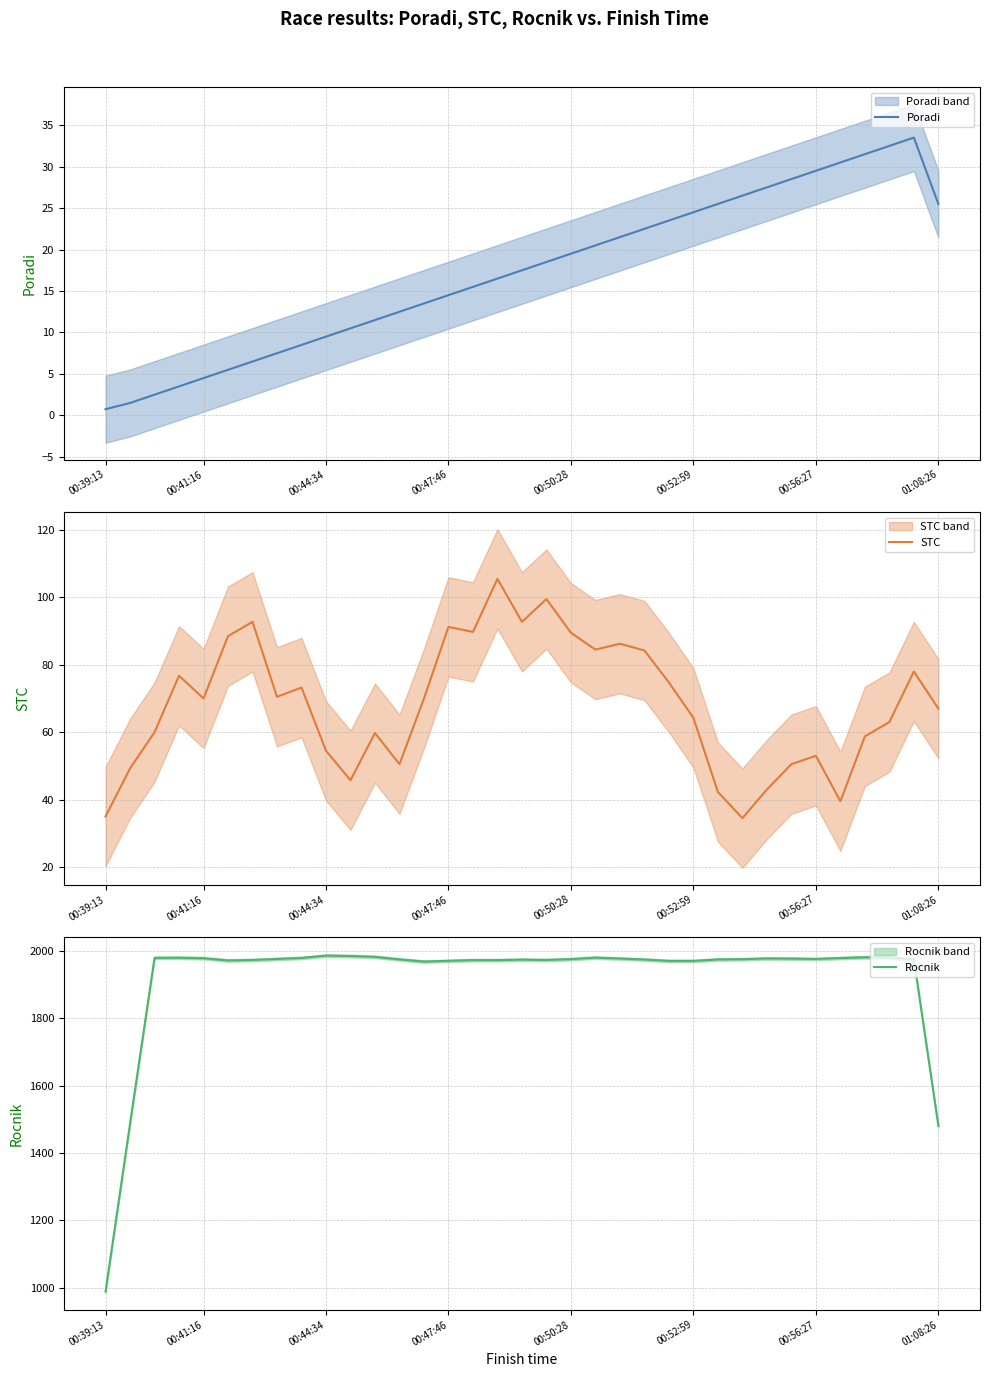

The STC series shows 67.0 at 01:08:26. True or false?

True